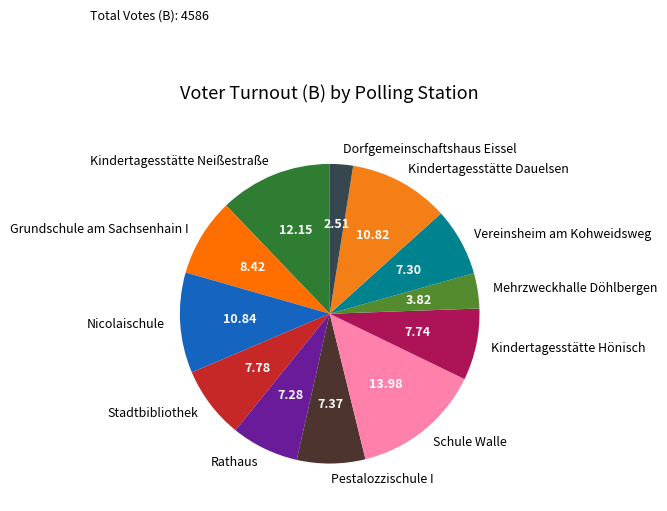

Between Dorfgemeinschaftshaus Eissel and Rathaus, which is larger?

Rathaus